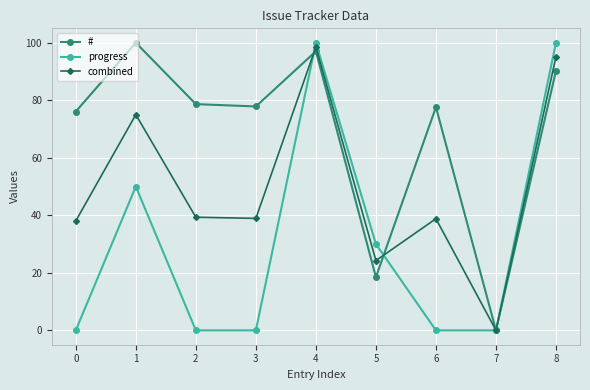

Does the chart have visible grid lines?

Yes